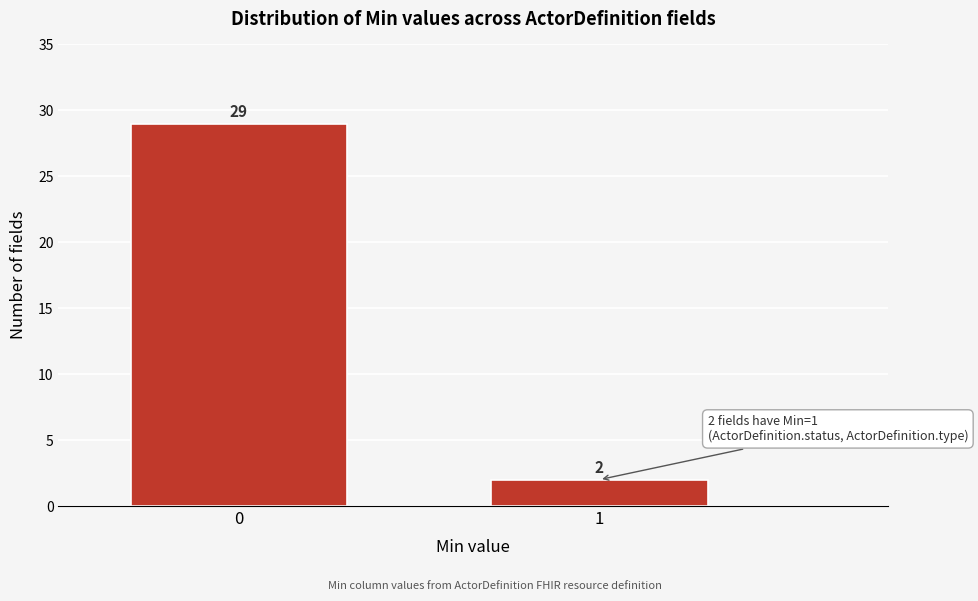

Reading left to right, extract all data points from this chart.

0=29	1=2